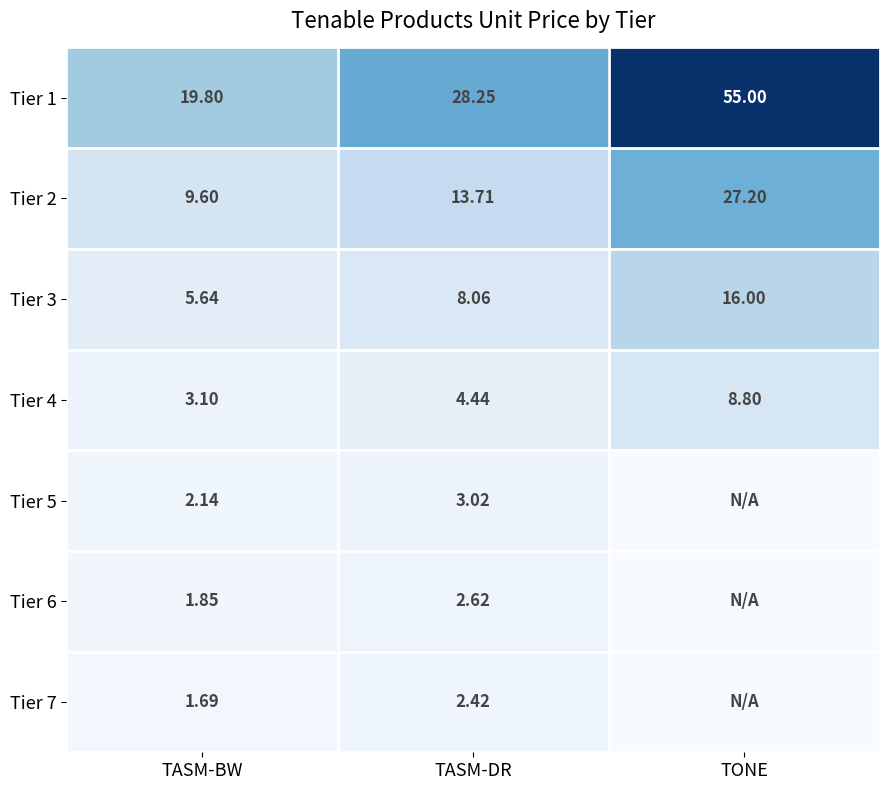

At which label does Tier 2 first exceed 13?

TASM-DR